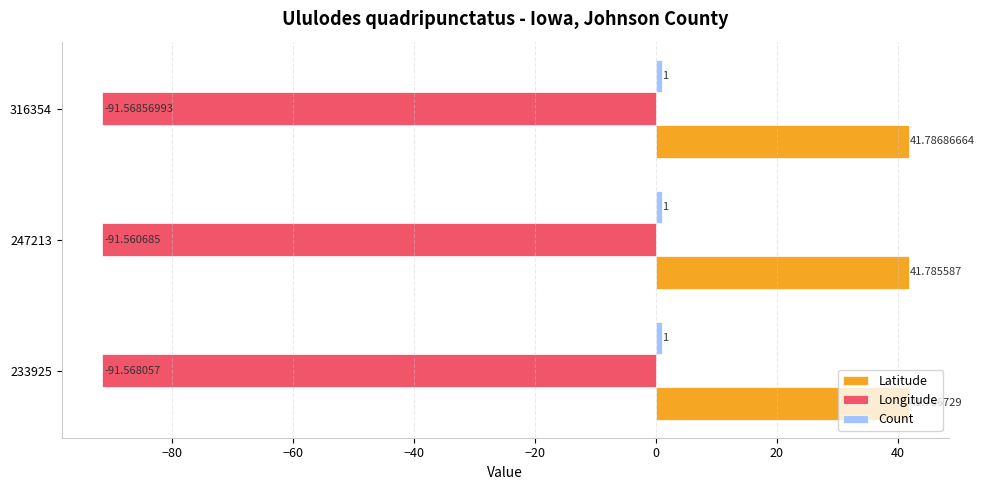

At how many categories does at least one series exceed 18?

3